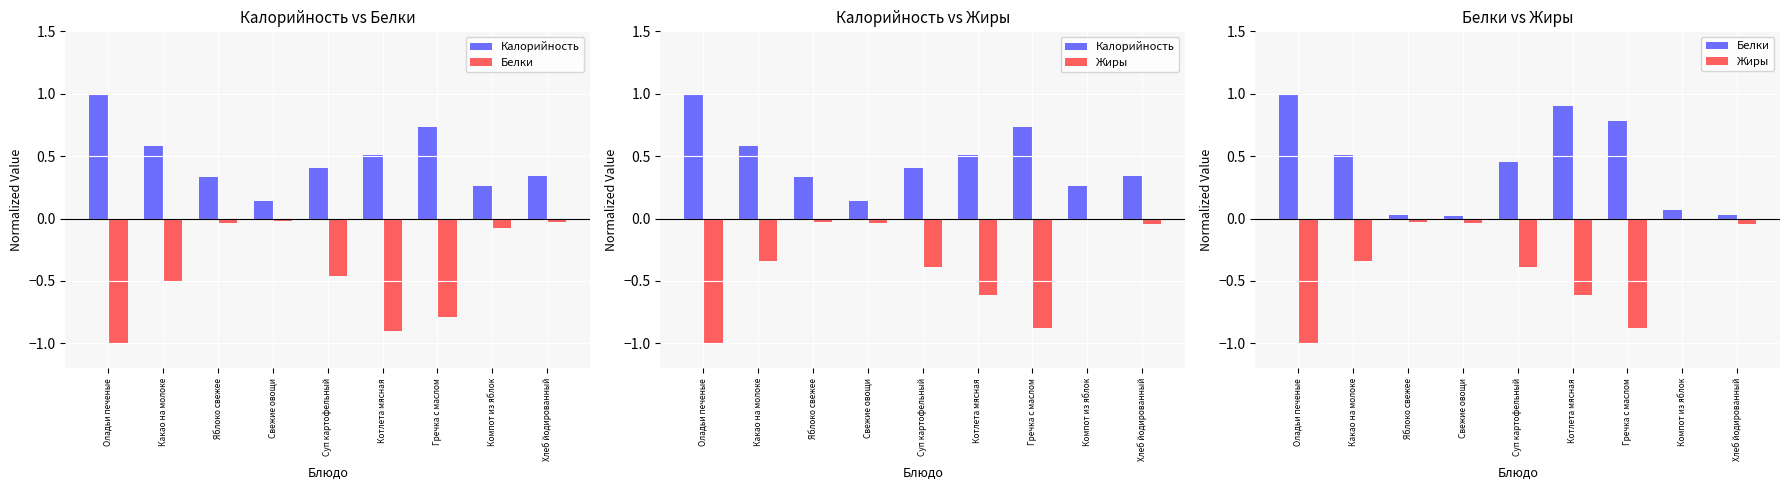

Which series has the largest range (max minus min)?

Жиры